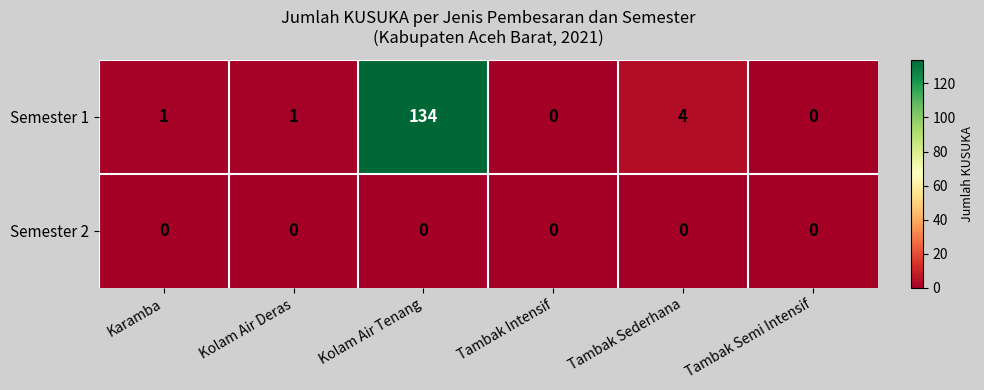

Which series has the largest range (max minus min)?

Semester 1